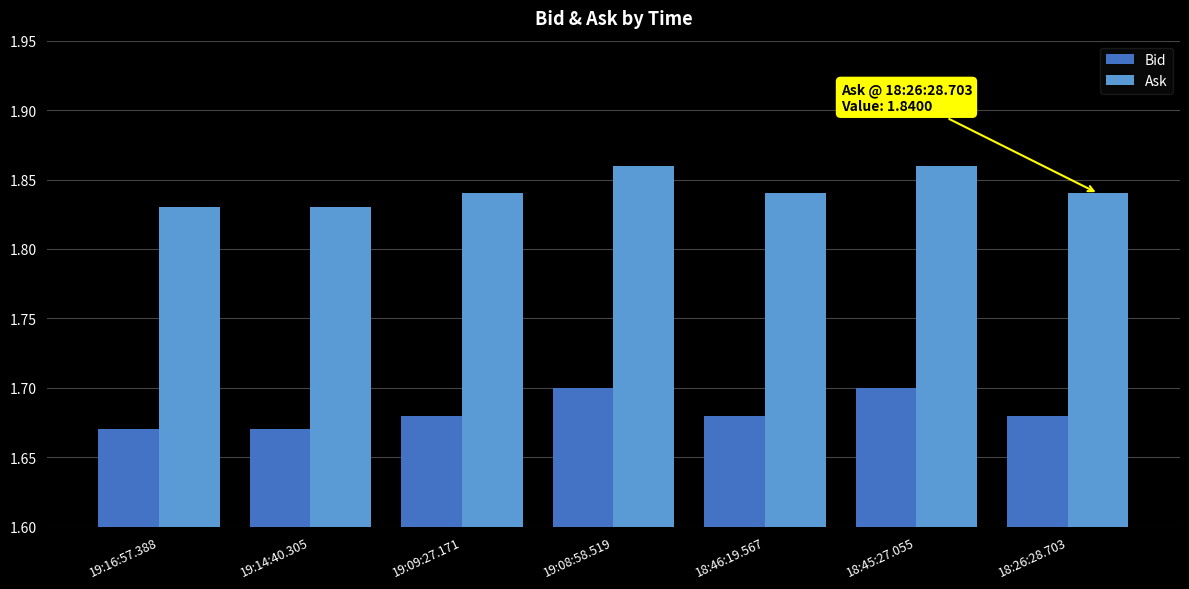

How many groups of bars are there?

7